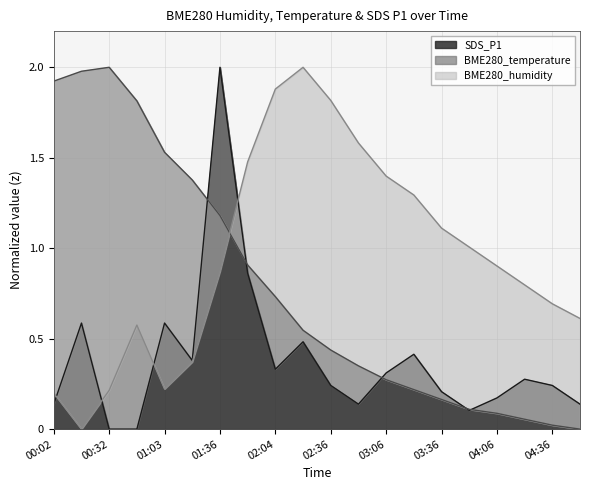

What position from the right is 04:21?

3